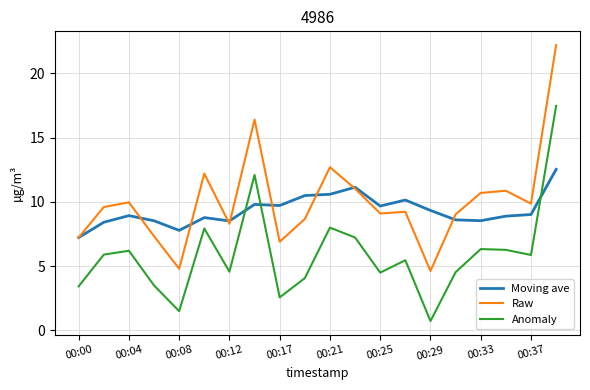

What is the maximum value shown in the chart?

22.2